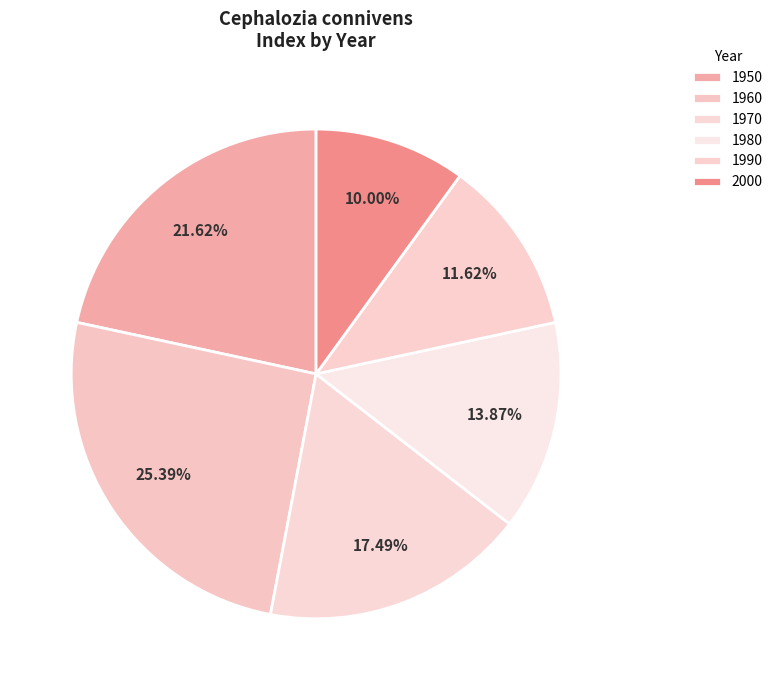

Does 1950 represent more than half of the total?

No